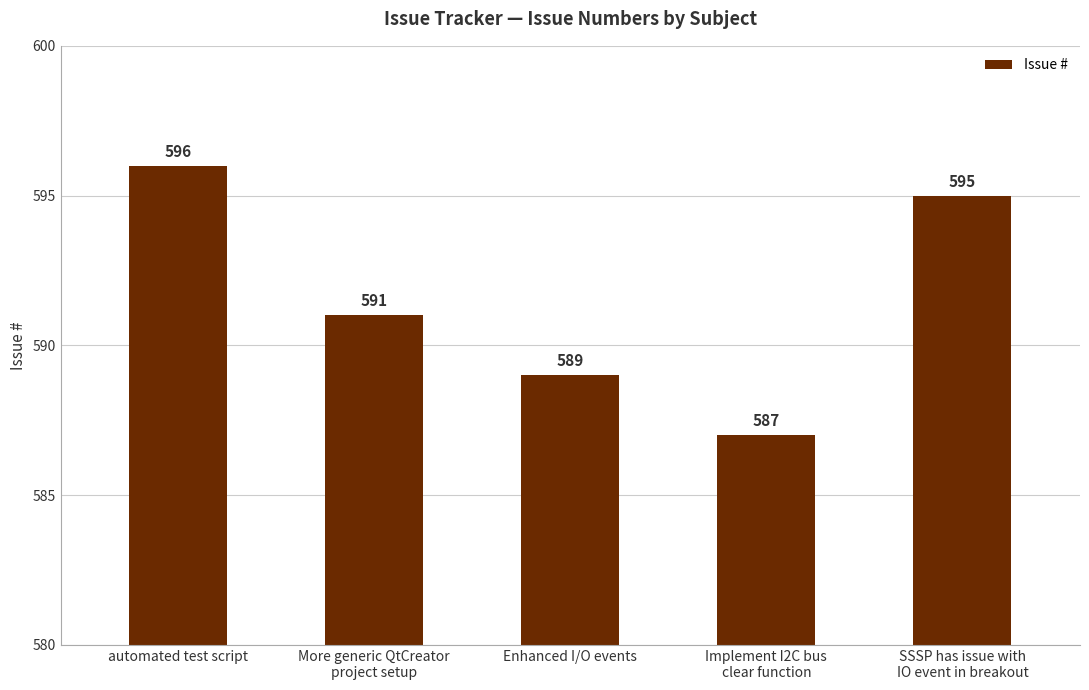

The chart shows a value of 979 at SSSP has issue with
IO event in breakout. True or false?

False